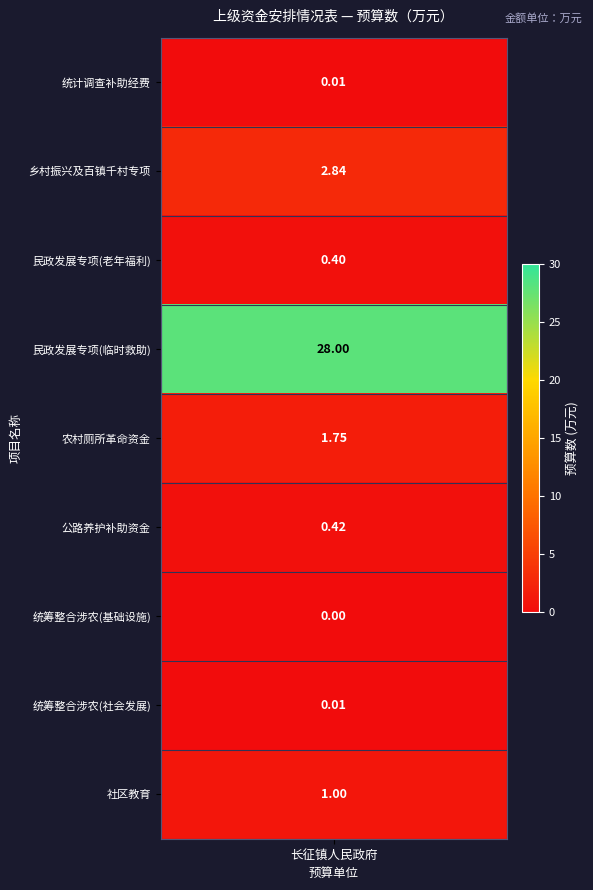

True or false: the data shows 4.8 at 1.

False